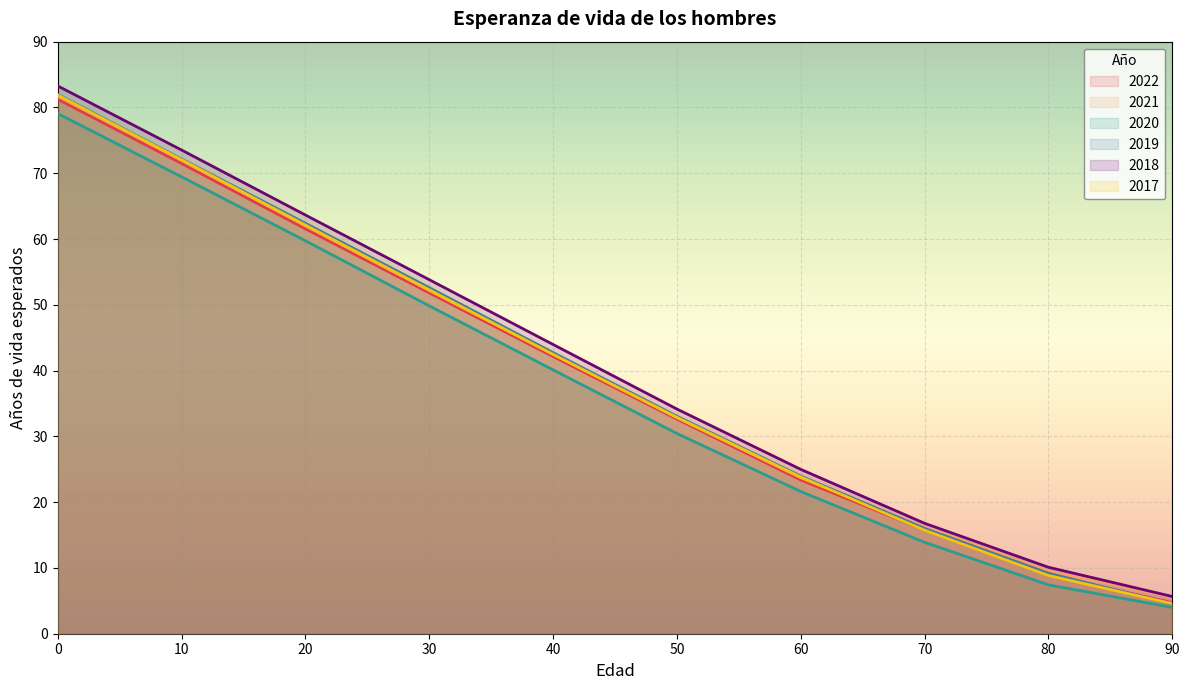

What is the value of the 2021 point at the 7th from the left?

23.7